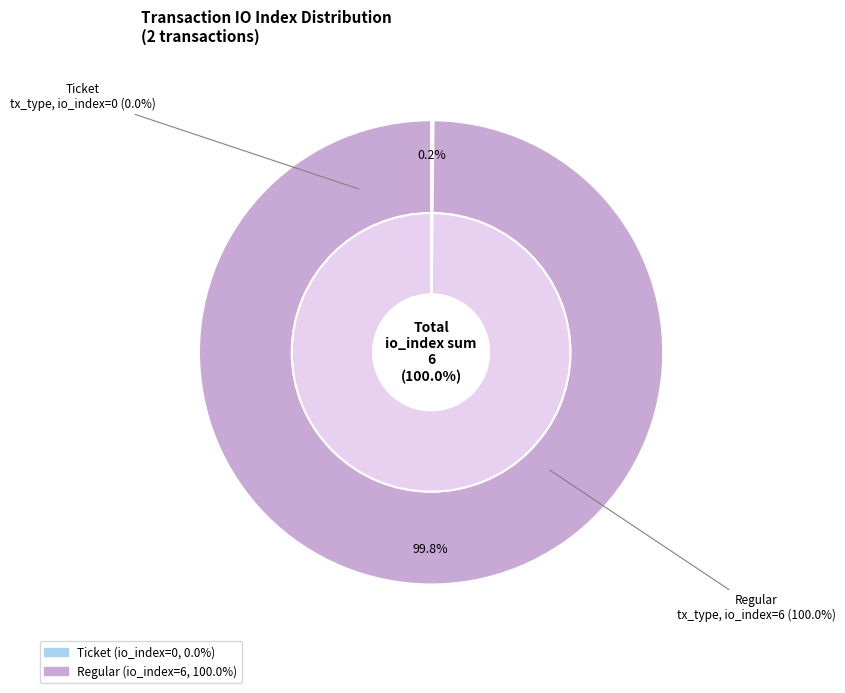

True or false: Regular (direction=1, io_index=6) accounts for 100% of the total.

True